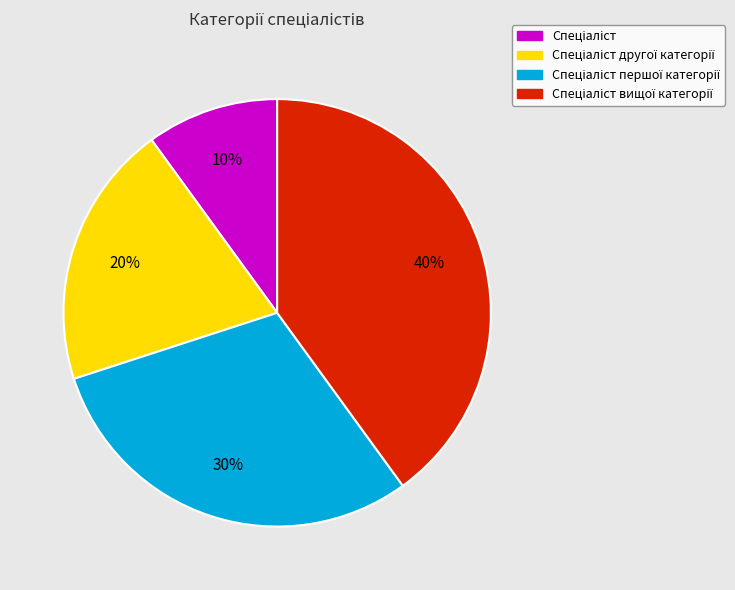

How many segments does this pie chart have?

4